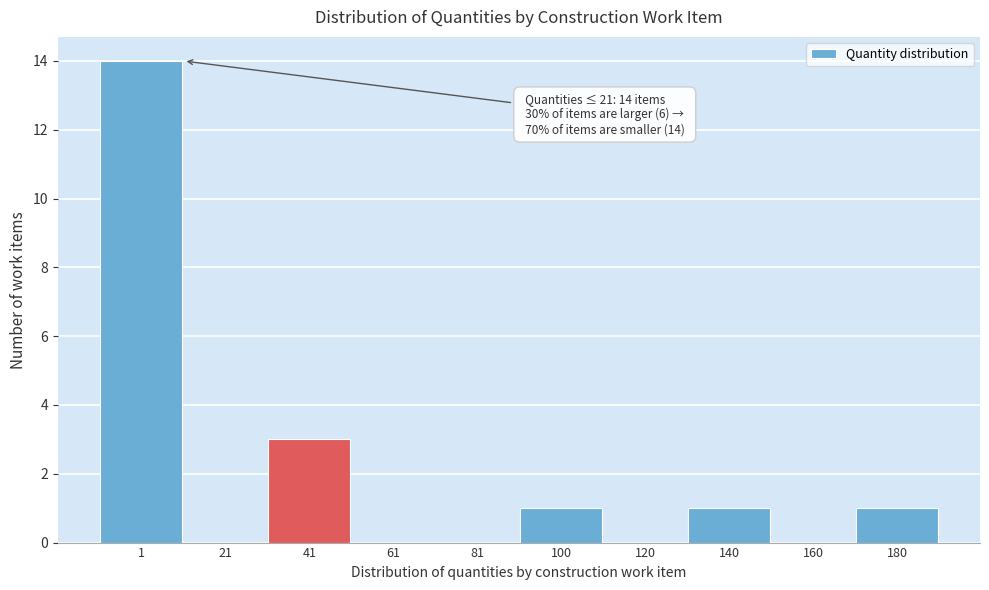

Reading right to left, transcribe all the data shown in this chart.

180=1	160=0	140=1	120=0	100=1	81=0	61=0	41=3	21=0	1=14